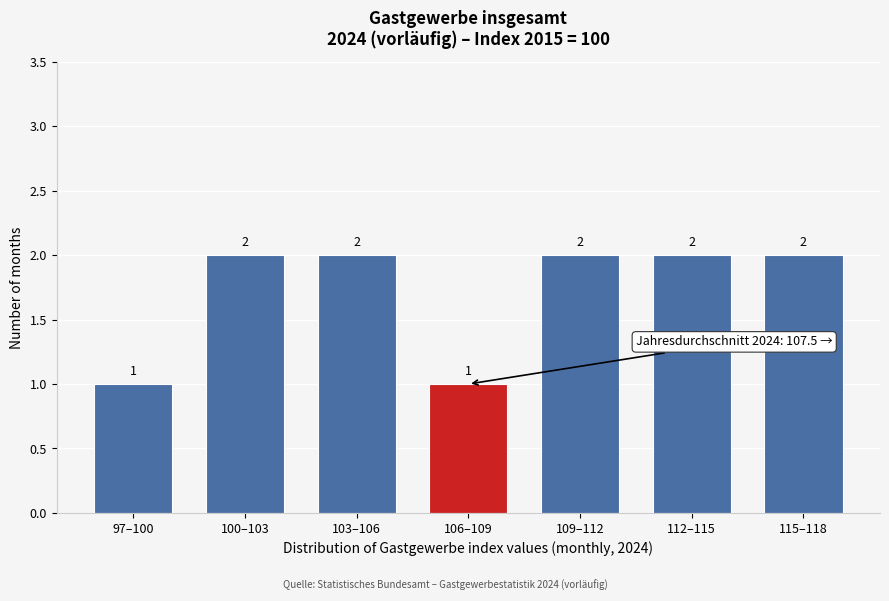

Reading left to right, transcribe all the data shown in this chart.

97–100=1	100–103=2	103–106=2	106–109=1	109–112=2	112–115=2	115–118=2